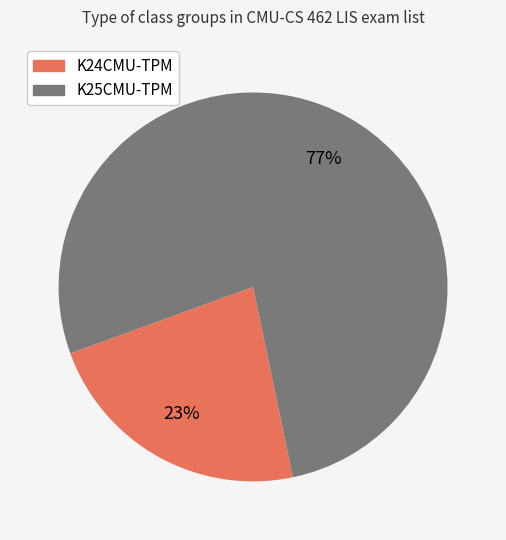

The K25CMU-TPM slice represents 77% of the pie. True or false?

True